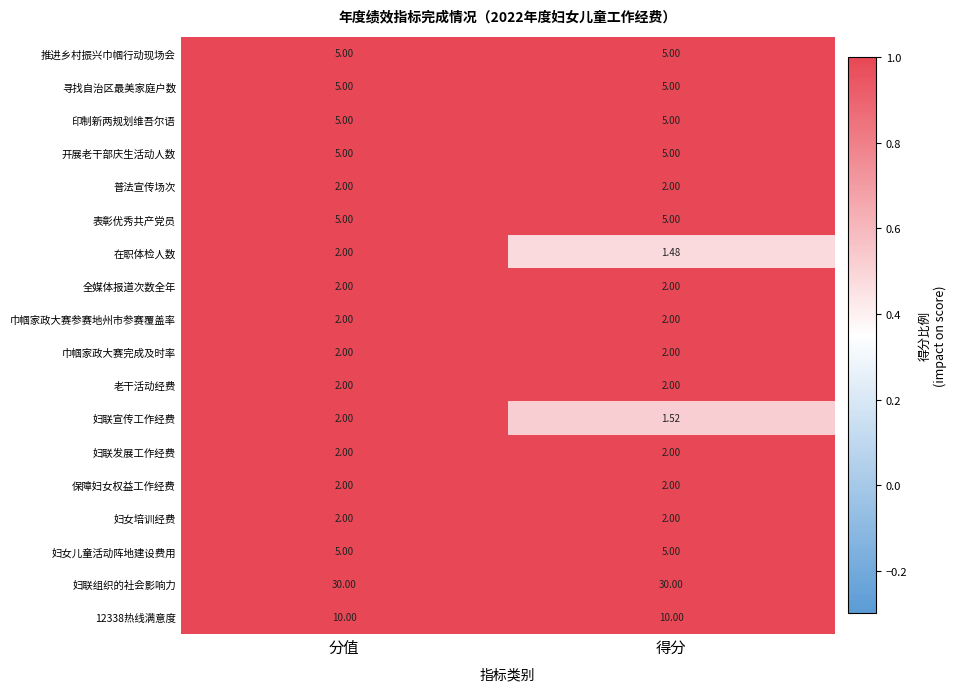

At which category is the sum across all series the highest?

分值